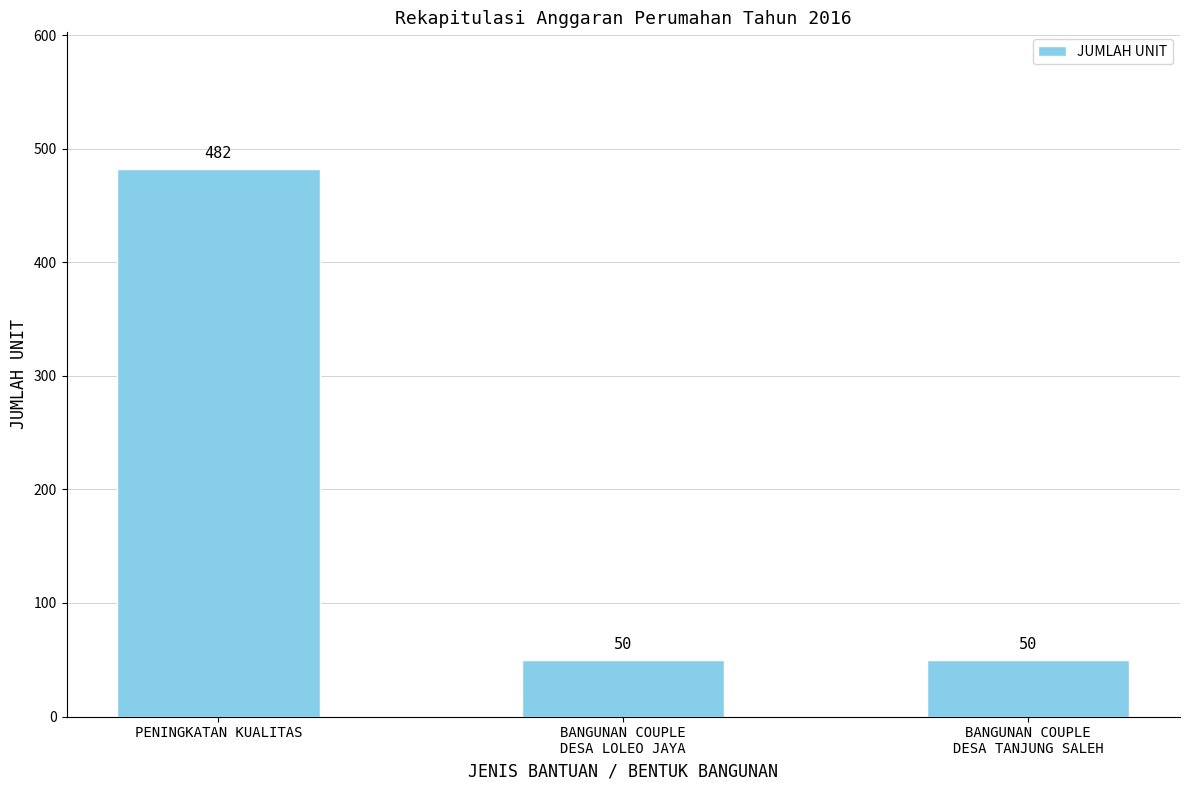

What is the smallest value displayed?

50